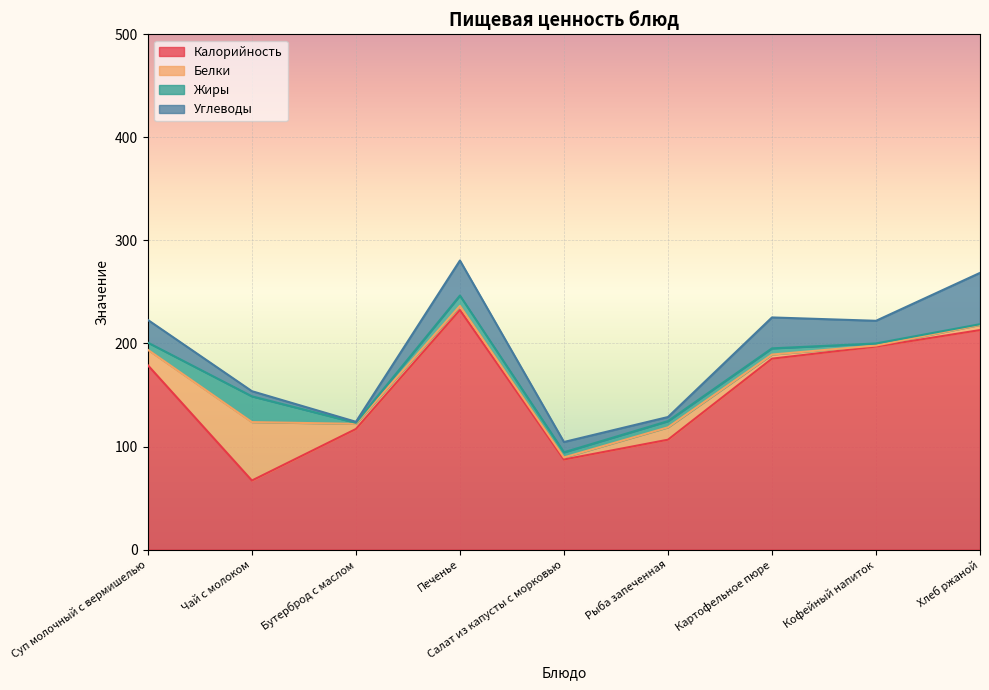

At which category does Белки reach its first local peak?

Чай с молоком